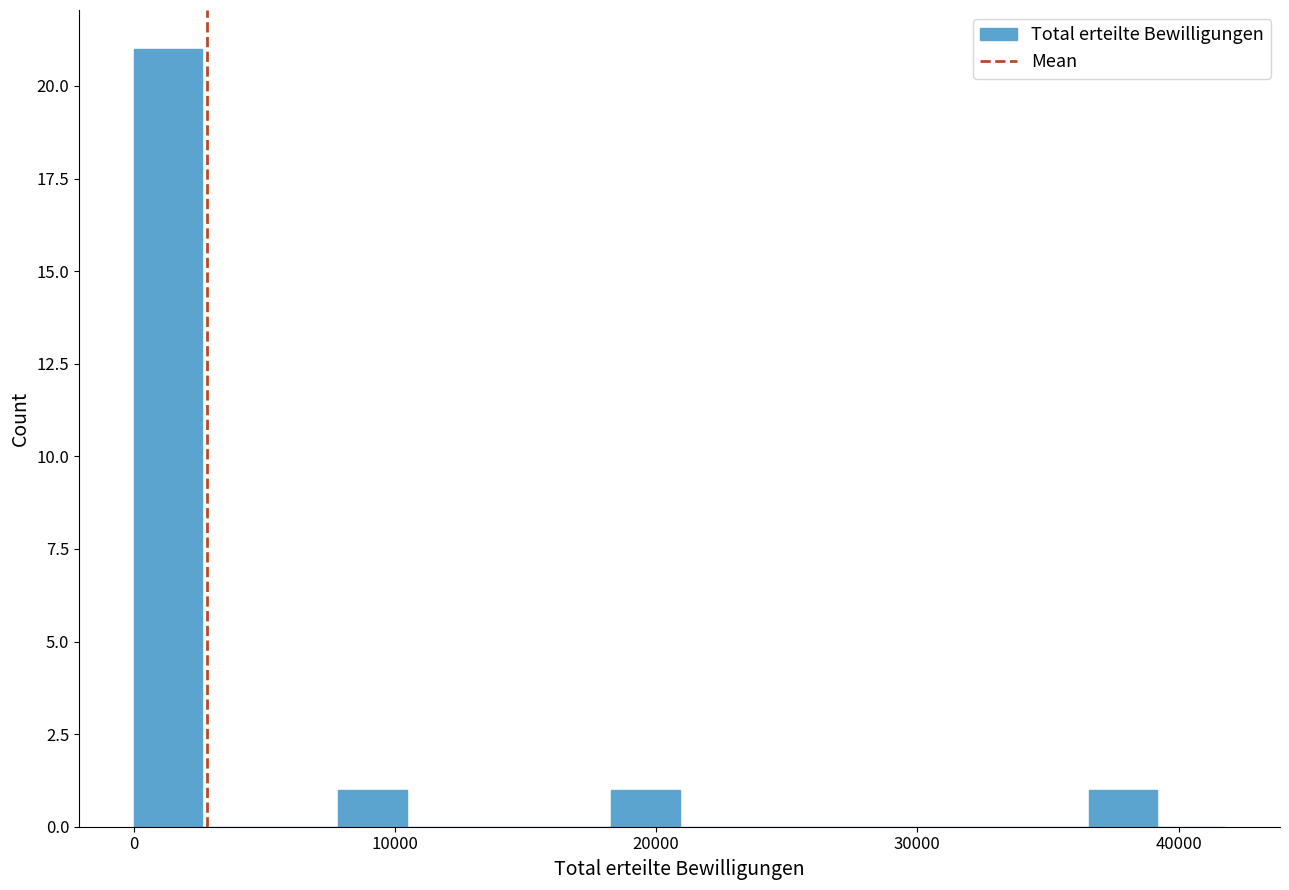

Around what value on the x-axis is the tallest bar? Give the approximate position of its centre, as read against the axis.

1000